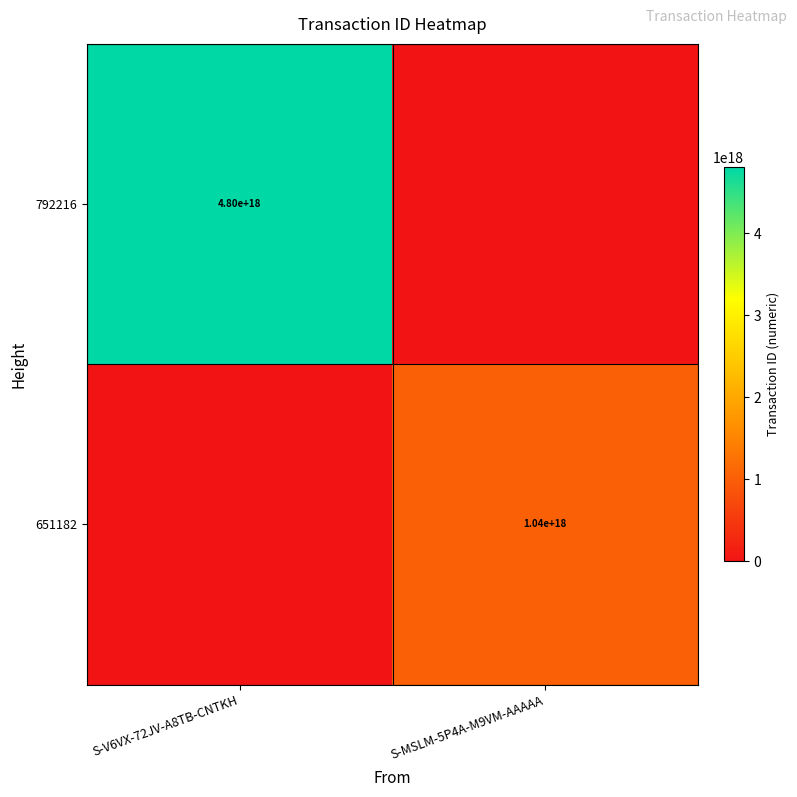

Is it true that 651182 equals 1040000000000000000 at S-MSLM-5P4A-M9VM-AAAAA?

True